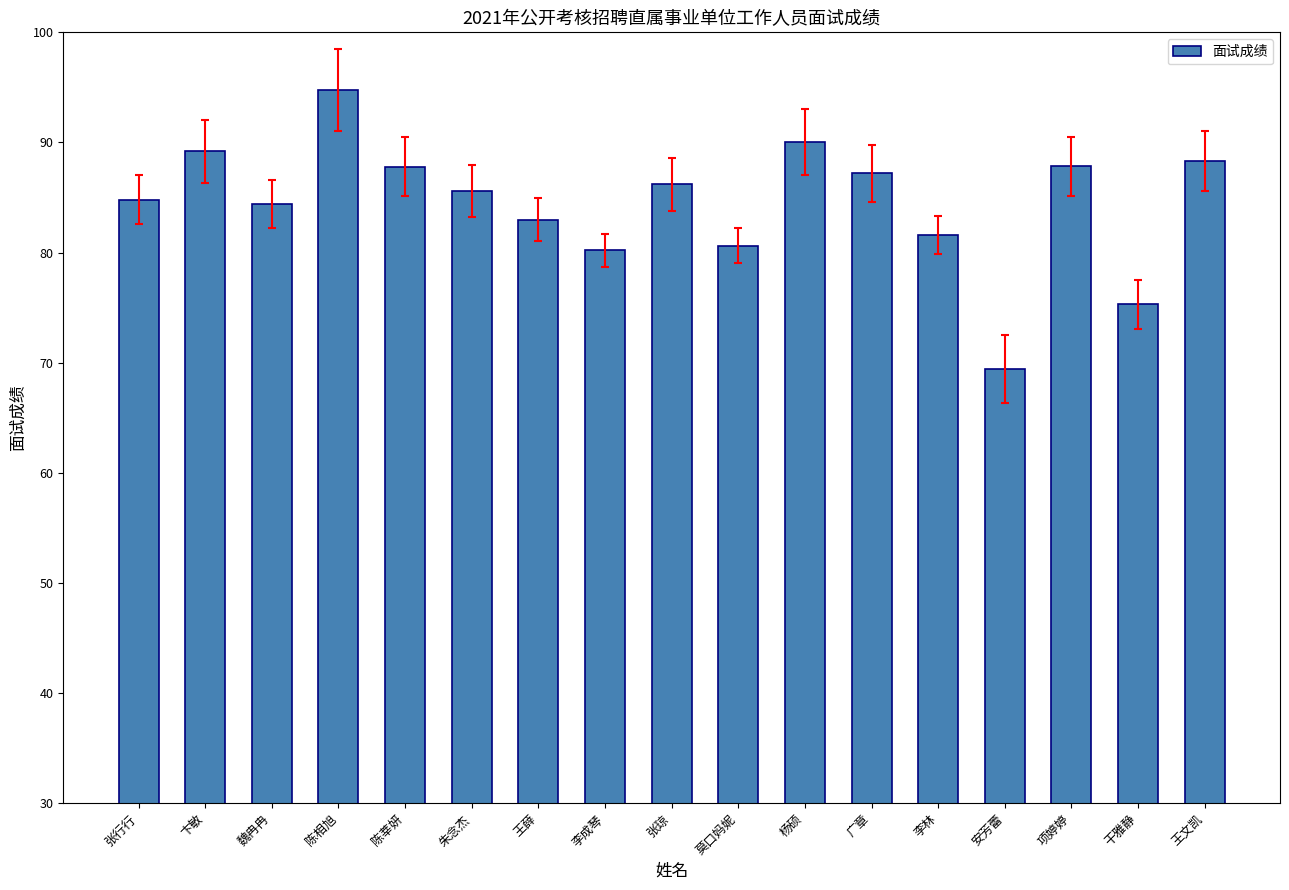

What is the change in value from 张行行 to 卞敏?

+4.4